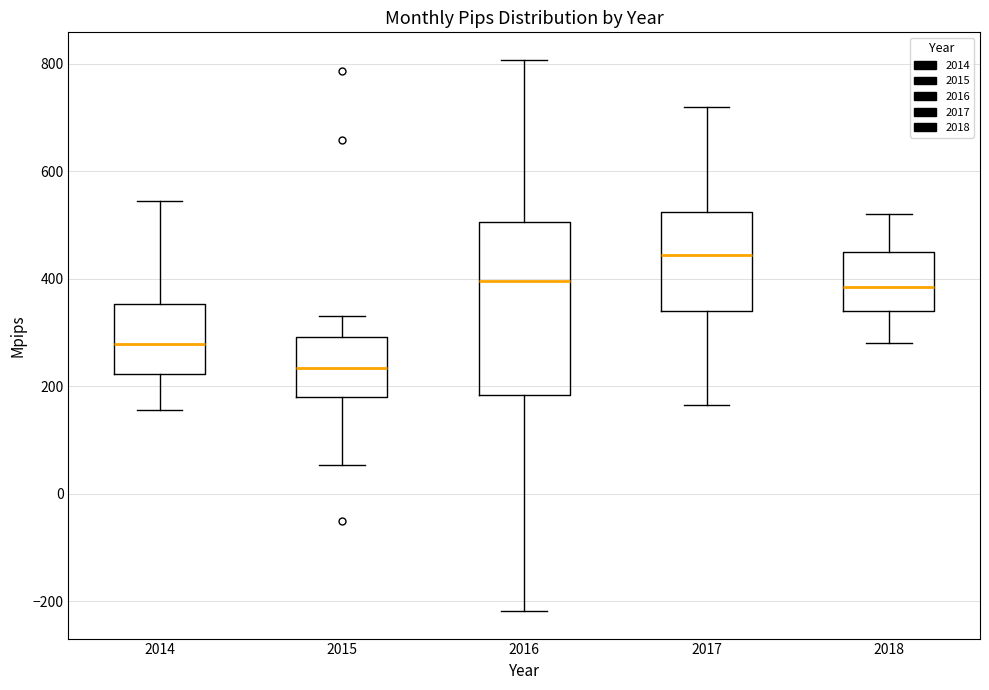

Where is the lower edge of the box at x = 2014 on the y-axis? The values are not printed on the chart, so give them approximately, as read against the axis.

220